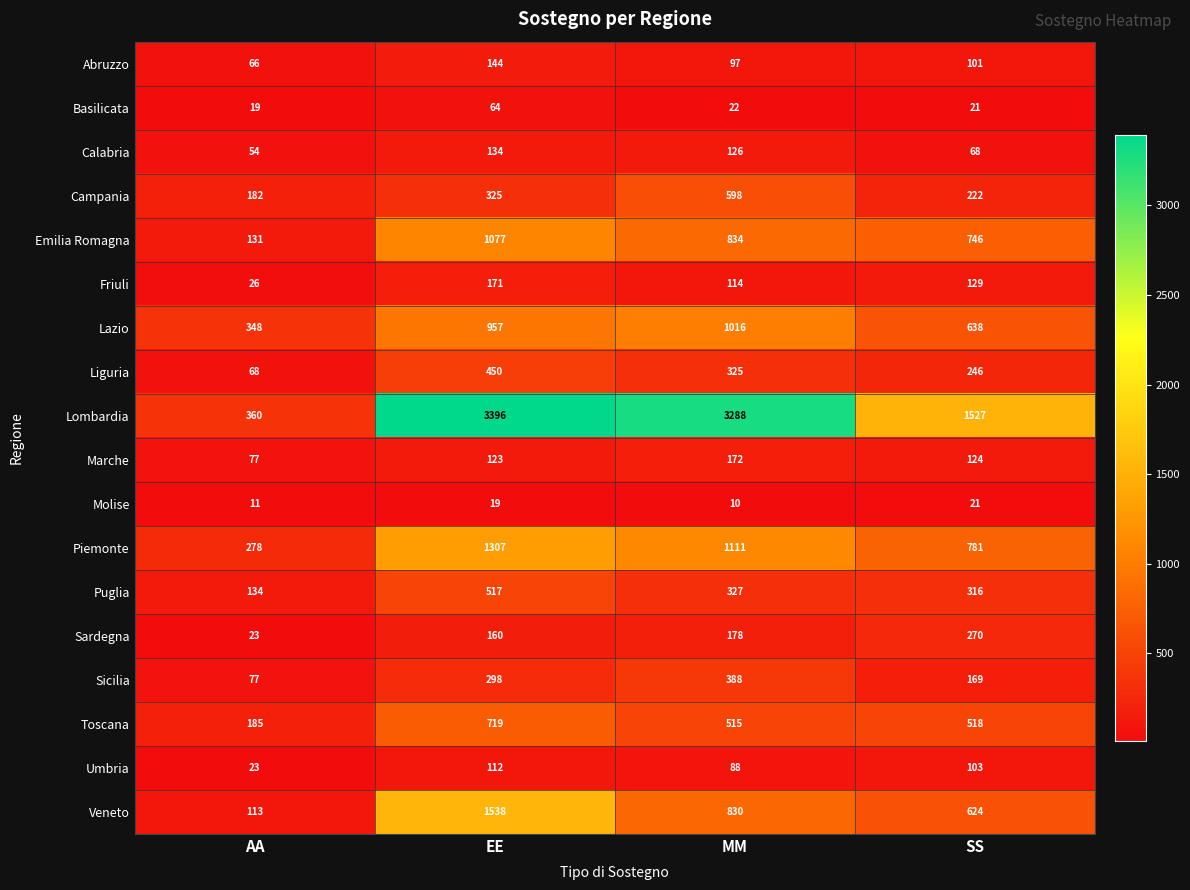

What is the total value across all series at MM?

10039